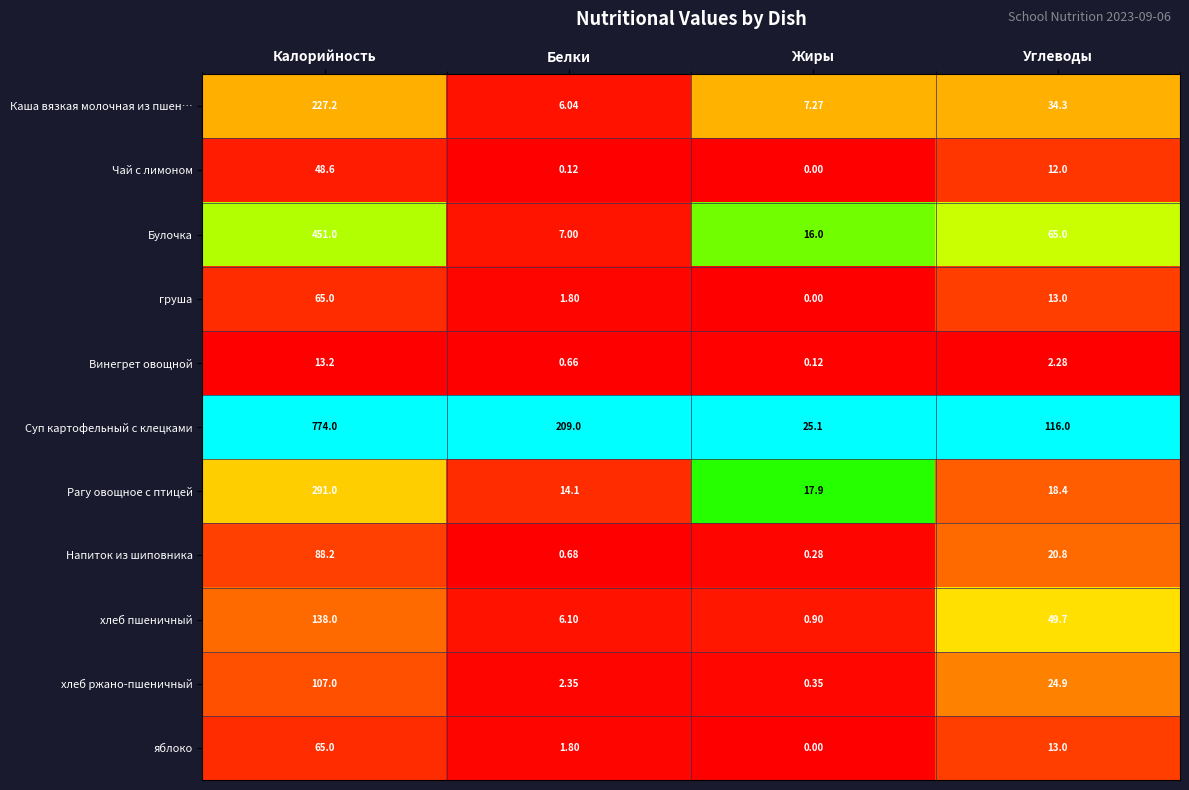

Is the value of Булочка at Белки greater than the value of хлеб ржано-пшеничный at Калорийность?

No